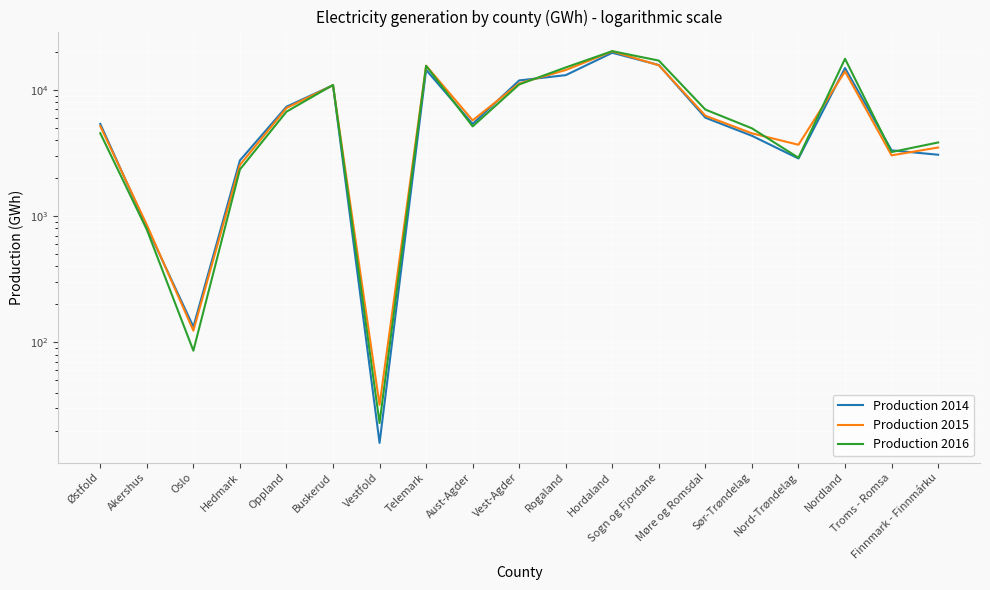

What is the highest value of the Production 2015 series?

20185